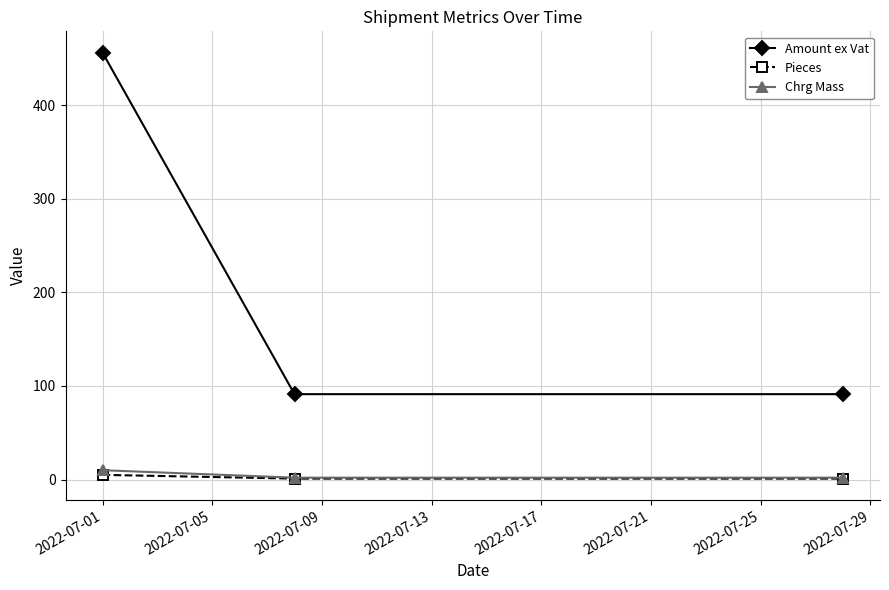

Which series has the largest total across all categories?

Amount ex Vat